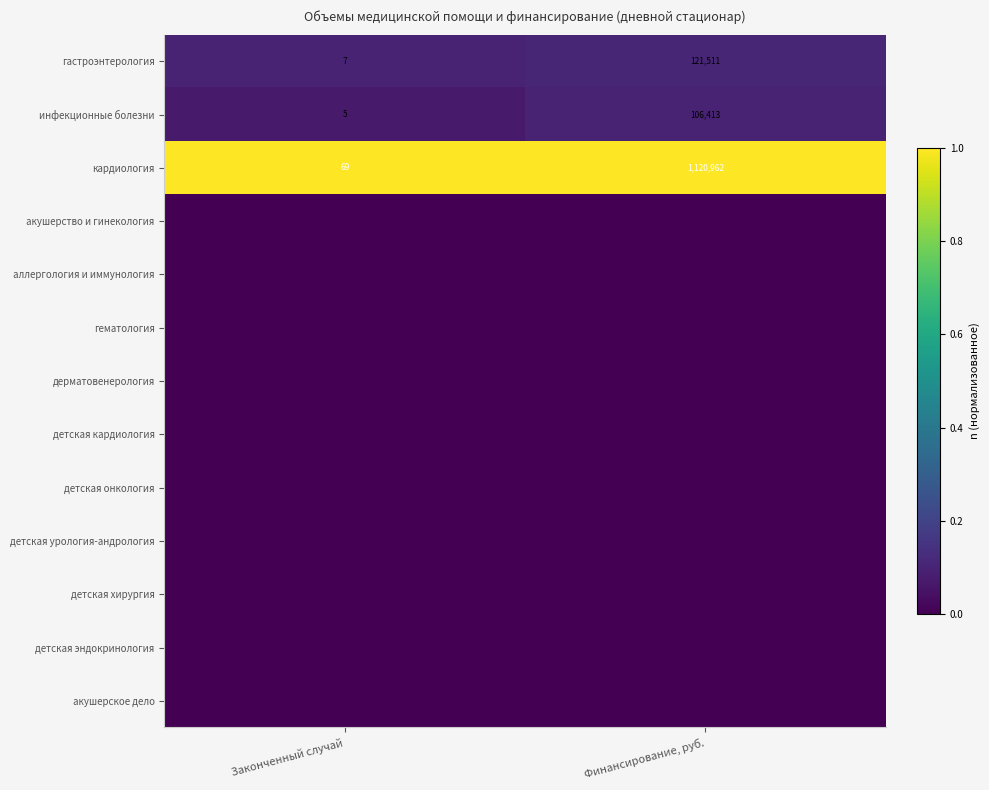

What is the approximate value of кардиология at Финансирование, руб., to the nearest 100?

1121000